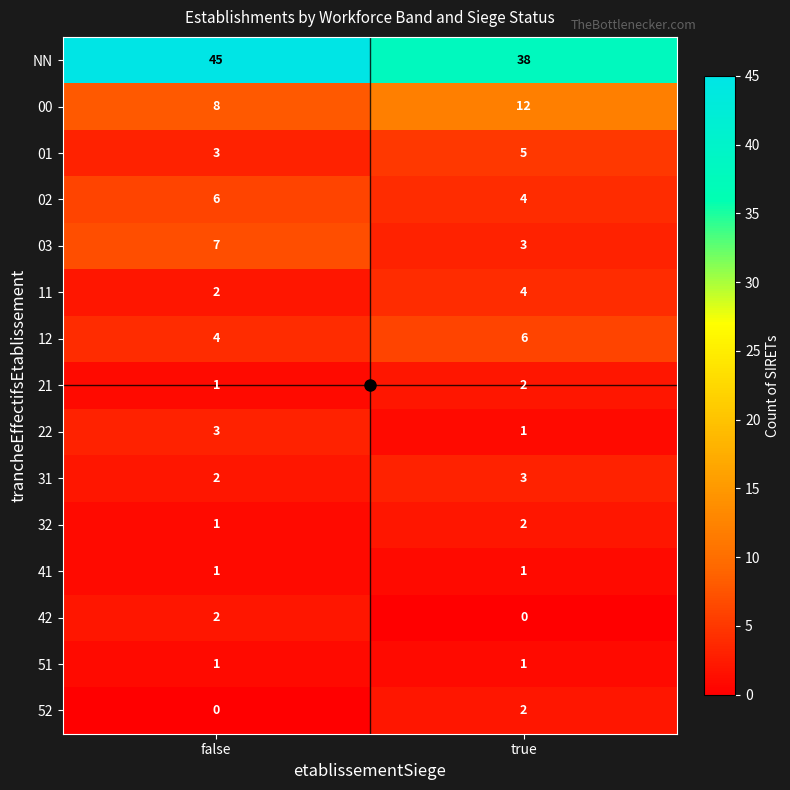

Rank the categories by 11 value from highest to lowest.

true, false